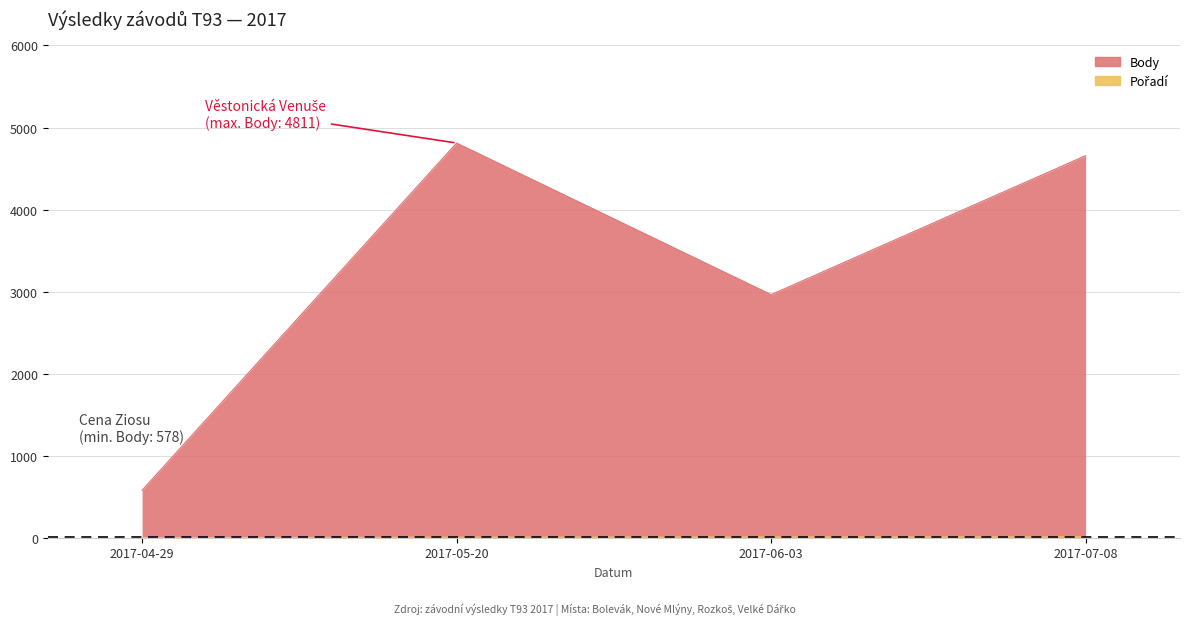

List the series in order of their peak value, highest first.

Body, Pořadí